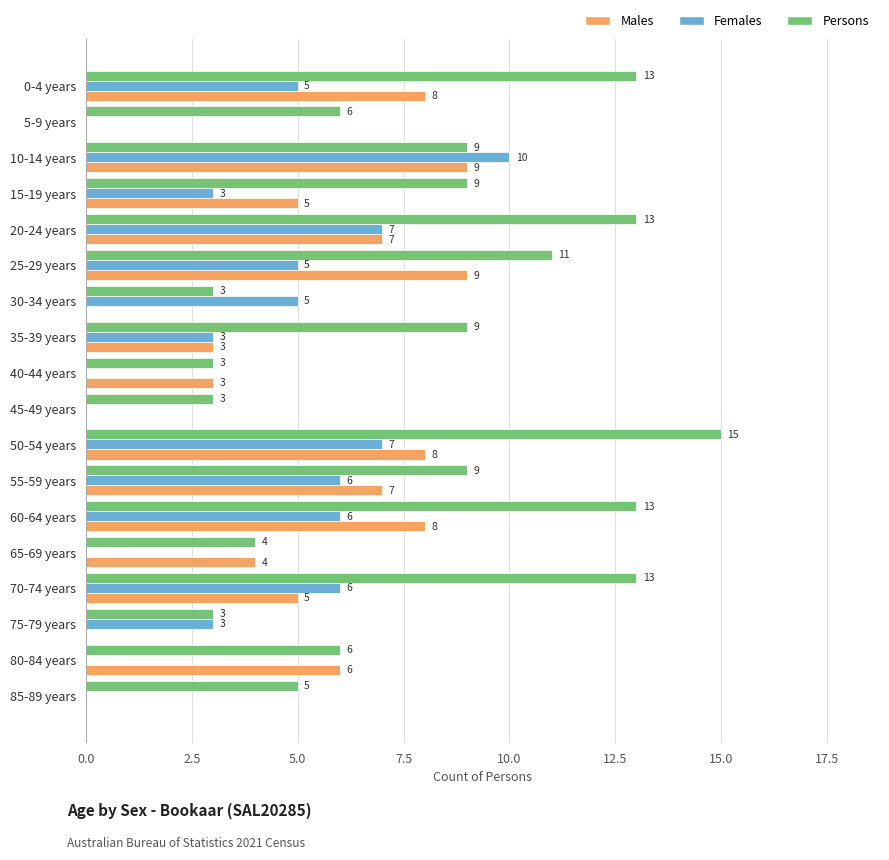

What is the sum of all Persons values?

147